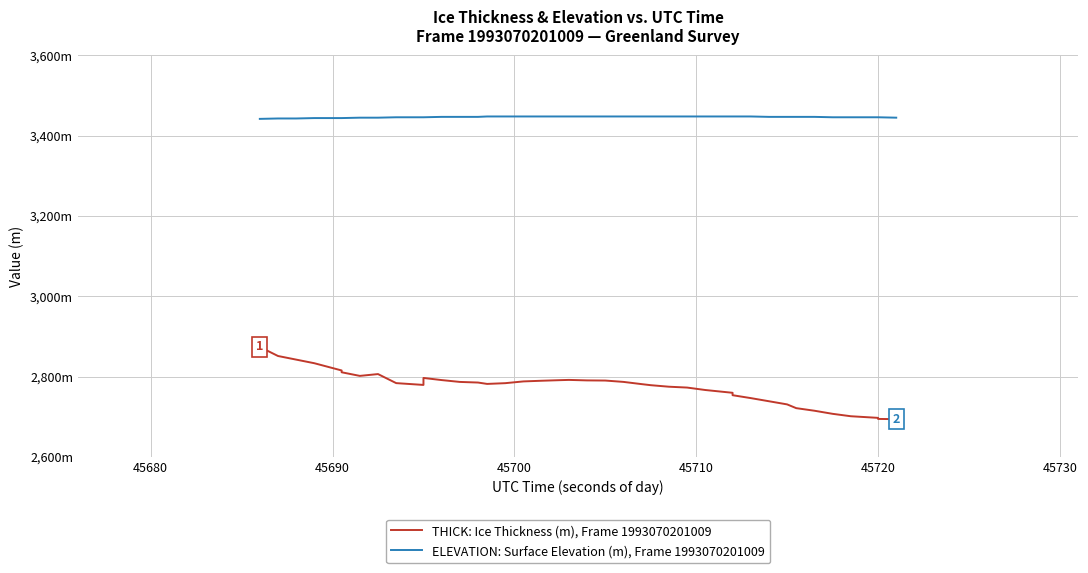

Which series has the widest spread of values?

THICK: Ice Thickness (m), Frame 1993070201009